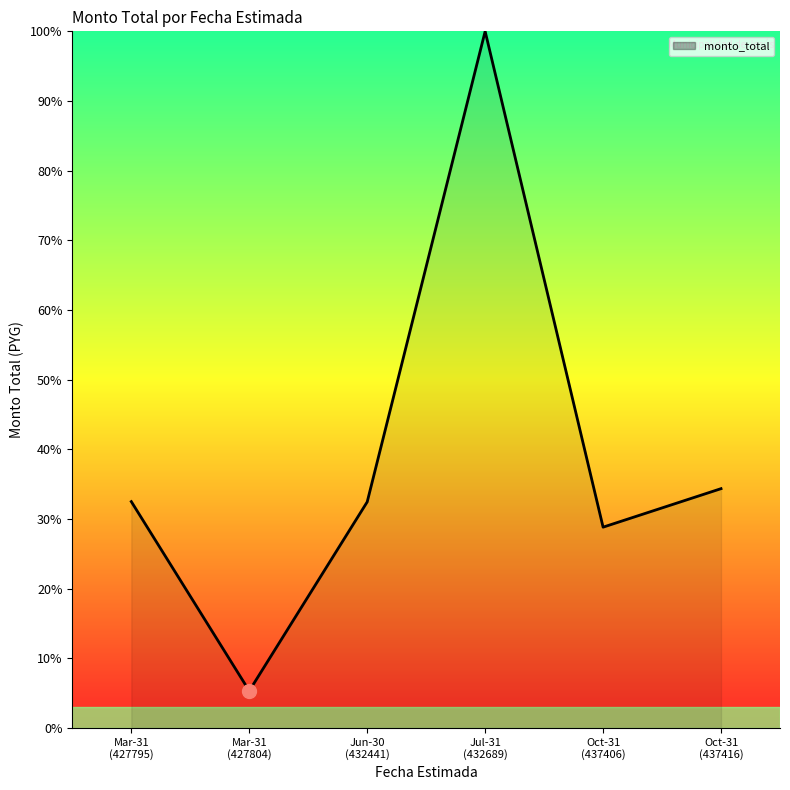

What is the sum of all values?

233.5